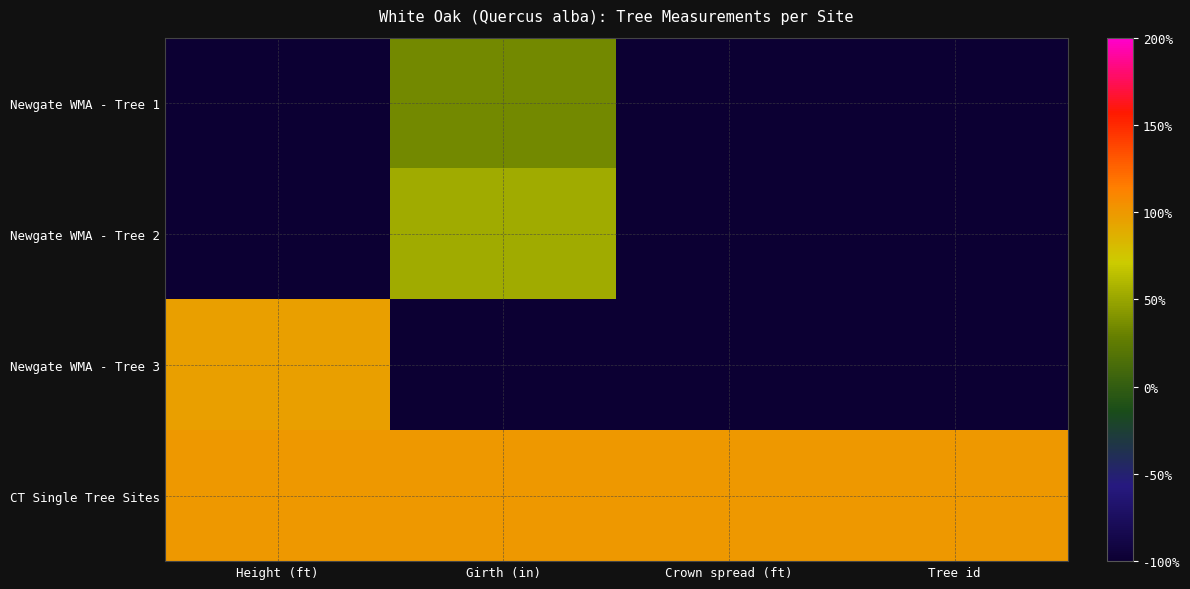

Rank the series at Height (ft) from lowest to highest value.

Newgate WMA - Tree 1, Newgate WMA - Tree 2, Newgate WMA - Tree 3, CT Single Tree Sites